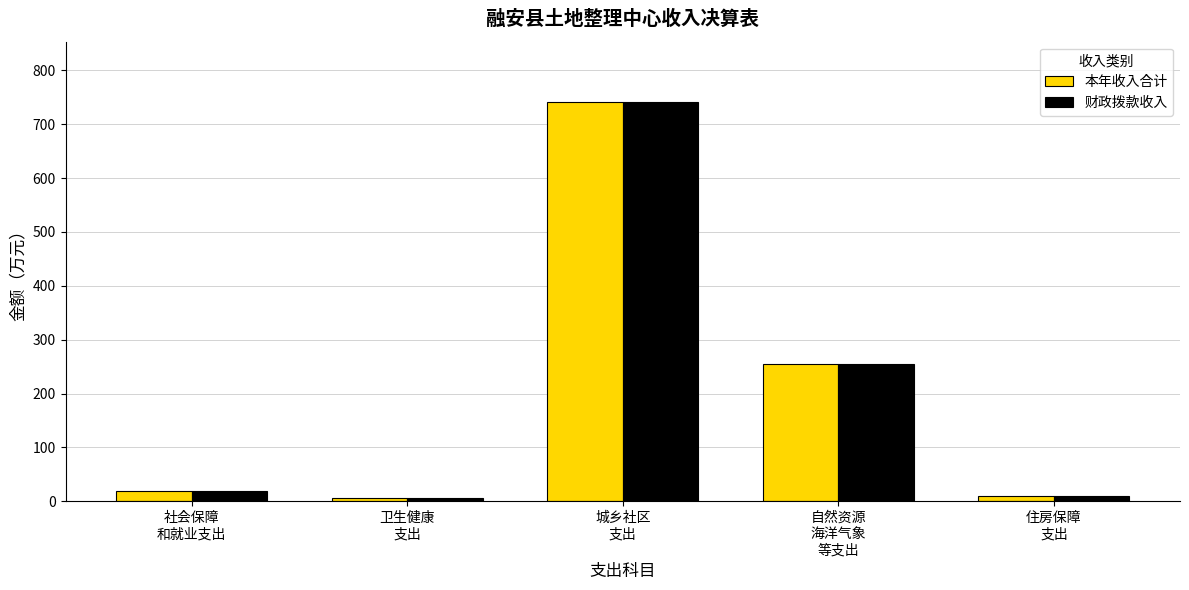

Is the value of 财政拨款收入 at 卫生健康
支出 greater than the value of 本年收入合计 at 自然资源
海洋气象
等支出?

No